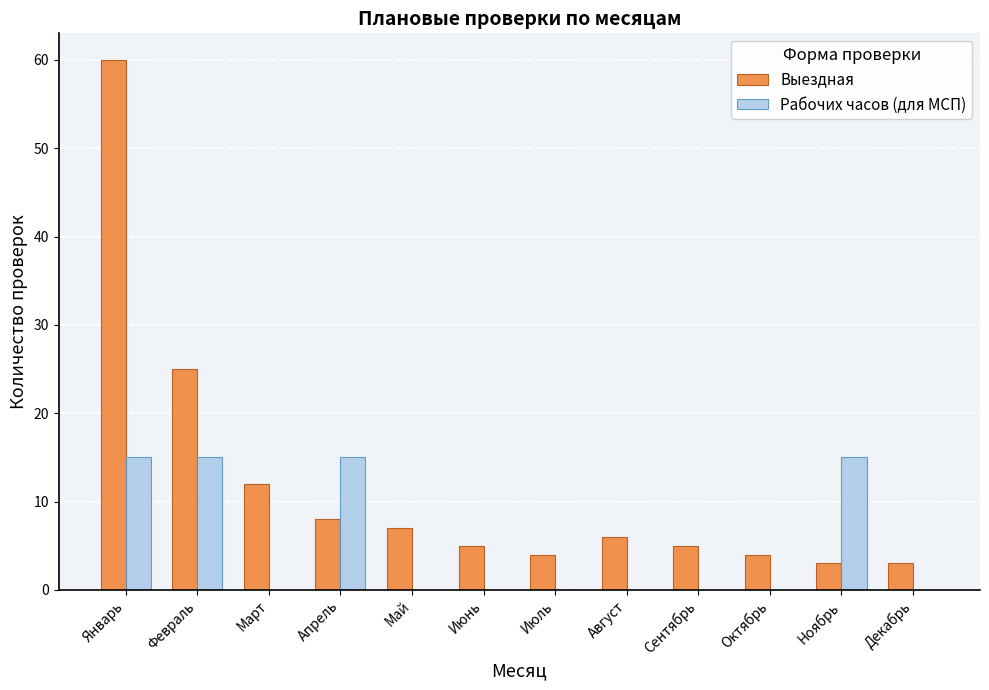

What is the sum of all Рабочих часов (для МСП) values?

60